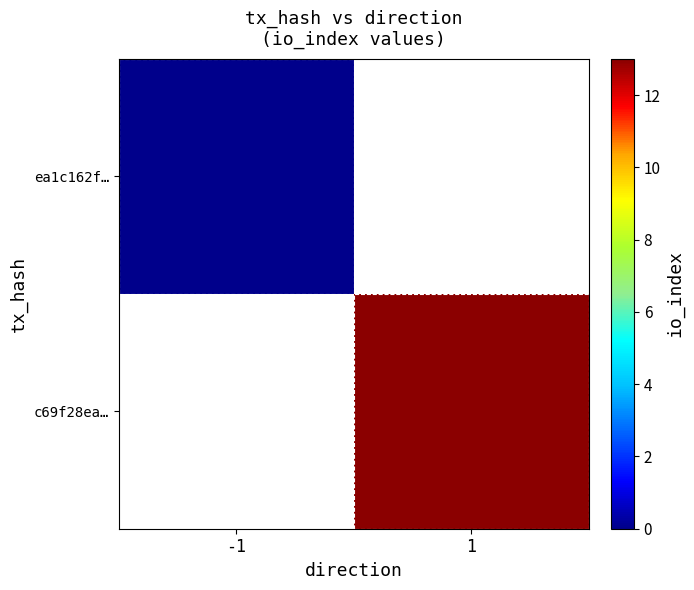

Between -1 and 1, which is larger?

1